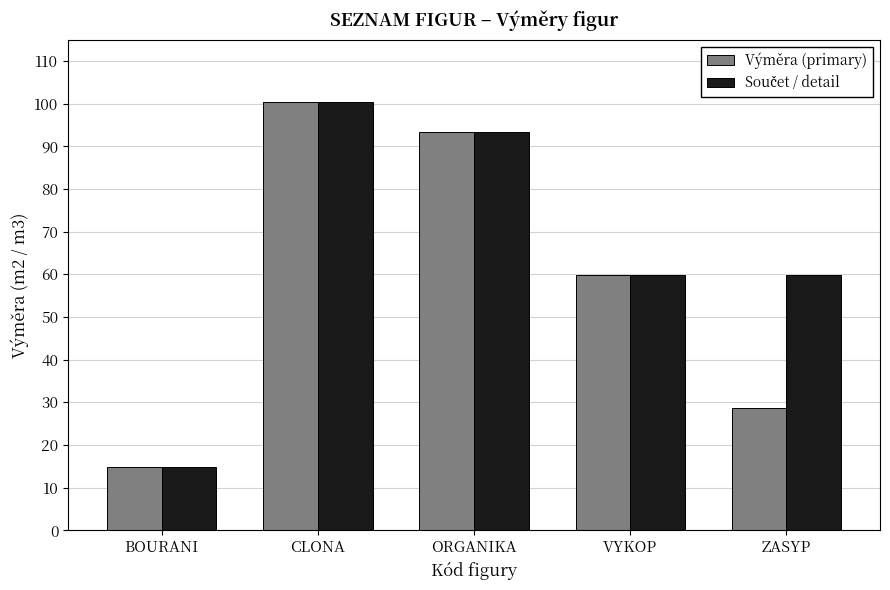

What is the greatest value displayed?

100.5